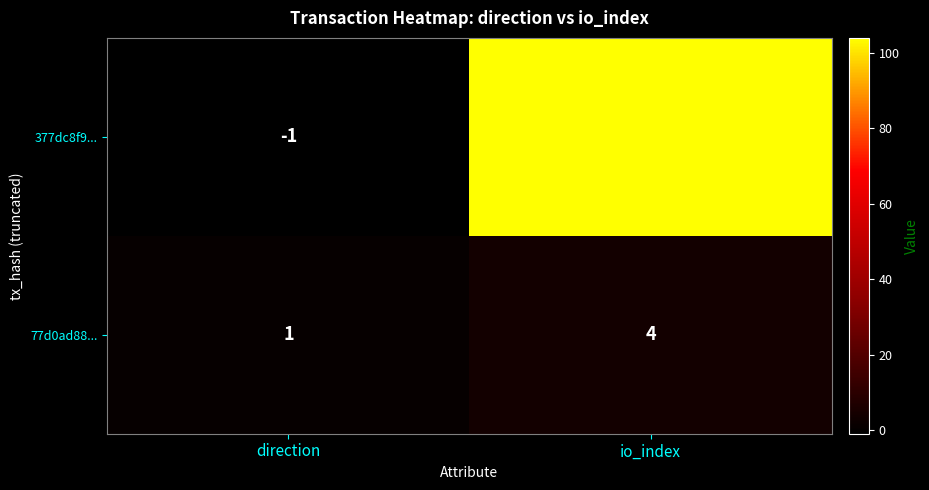

Is it true that 77d0ad88... equals 4 at io_index?

True